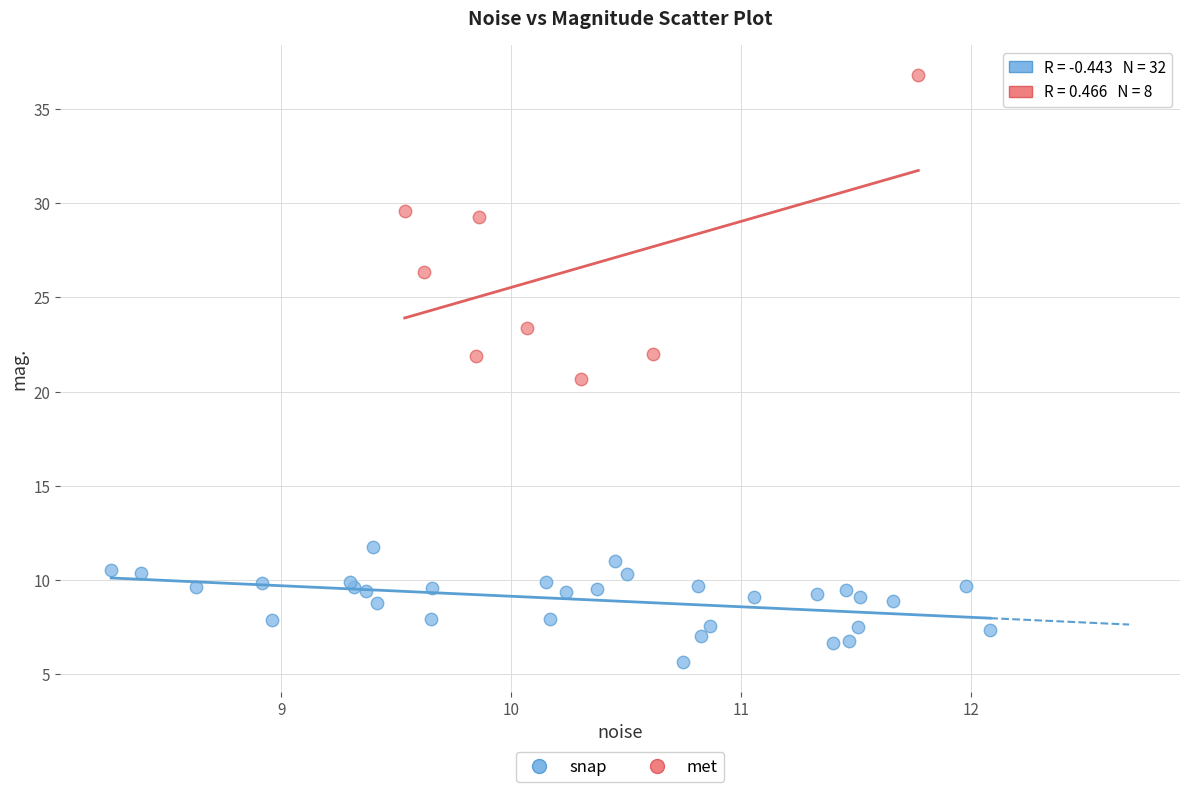

Which series has the widest spread of Y values?

met